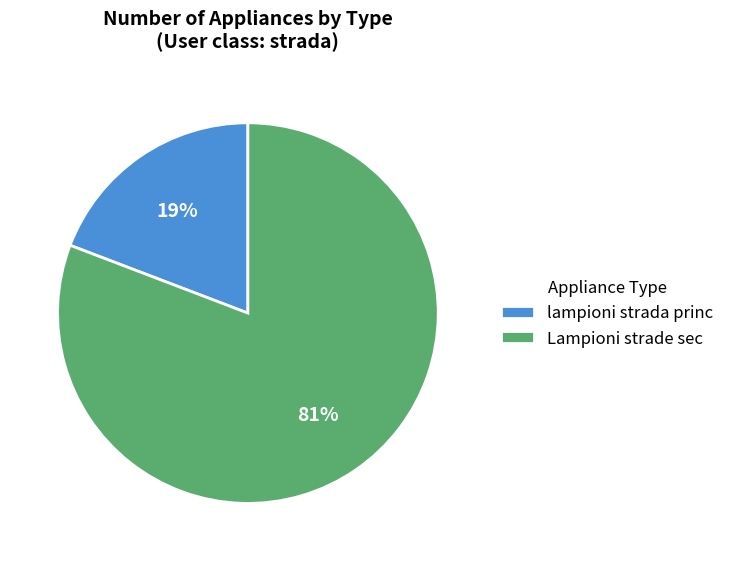

Do lampioni strada princ and Lampioni strade sec together represent more than half of the pie?

Yes